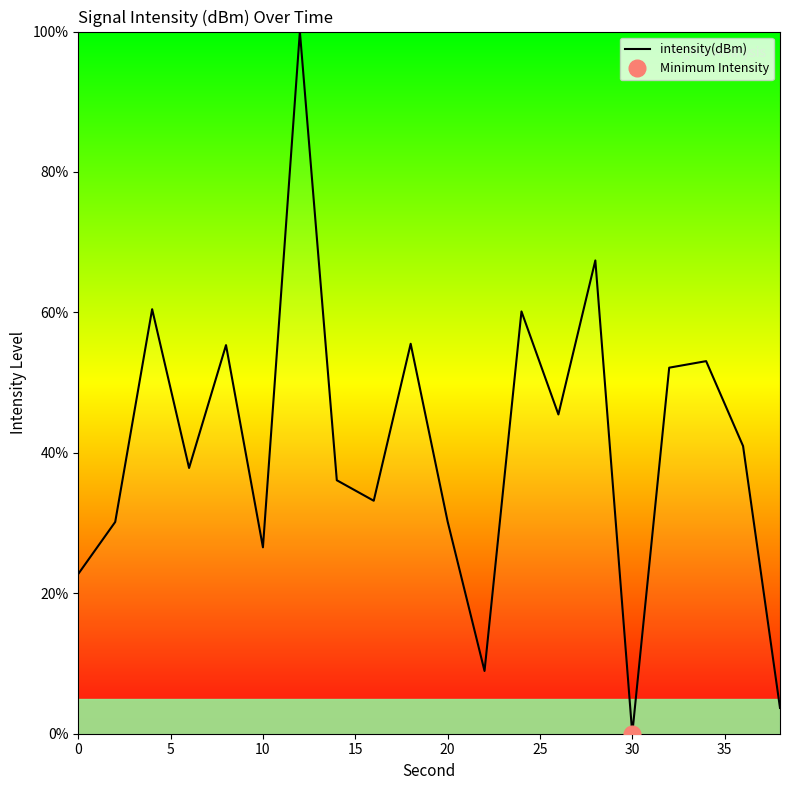

The value of intensity(dBm) at 20 is 30.2. True or false?

True